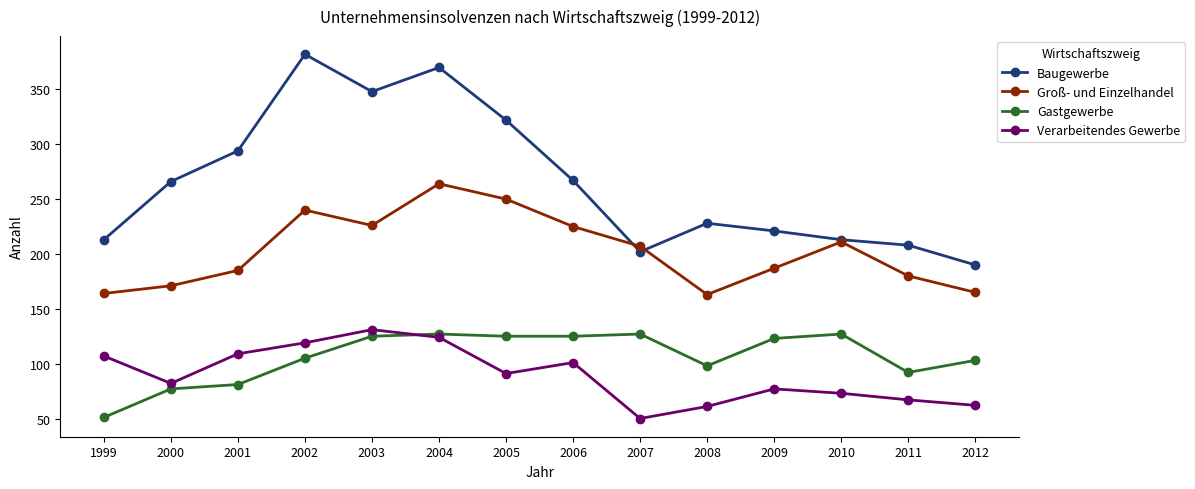

Is it true that Verarbeitendes Gewerbe equals 22 at 2005?

False